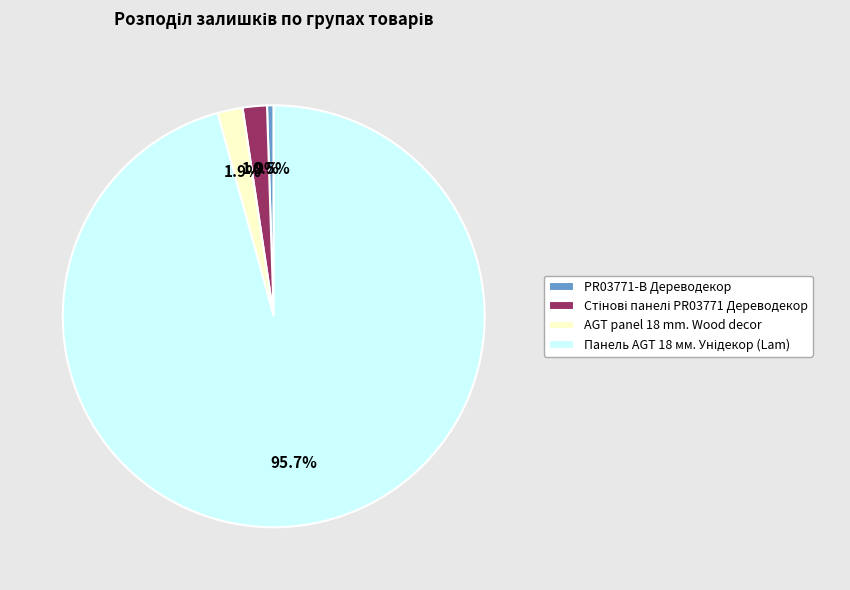

Which slice is the smallest?

PR03771-B Дереводекор